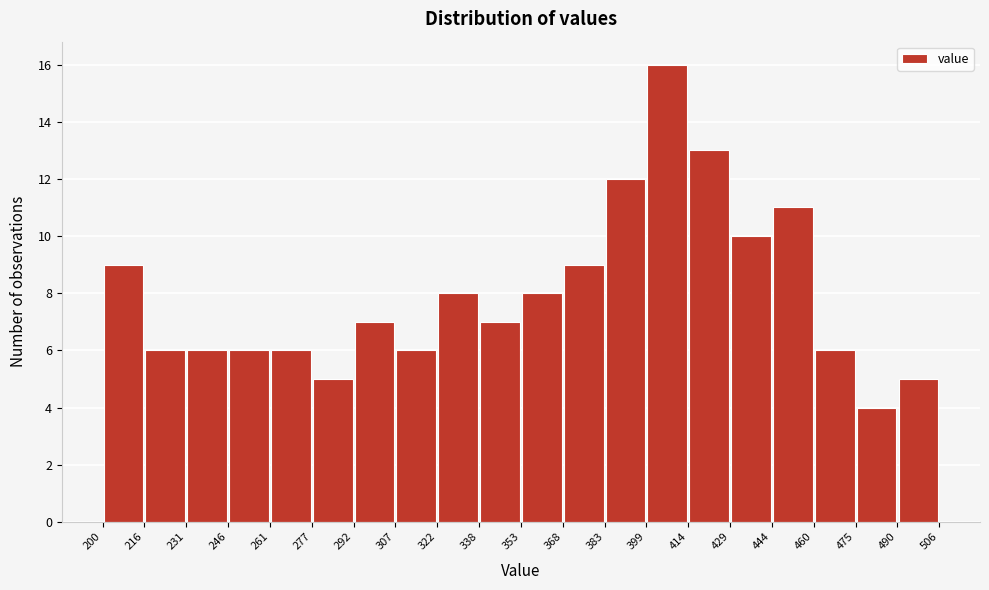

Reading left to right, transcribe this chart: for each bar, give the range it covers on the x-axis and its height. The values are not printed on the chart, so give them approximately, as read against the axis.

200 to 216: 9
216 to 231: 6
231 to 246: 6
246 to 261: 6
261 to 277: 6
277 to 292: 5
292 to 307: 7
307 to 322: 6
322 to 338: 8
338 to 353: 7
353 to 368: 8
368 to 383: 9
383 to 399: 12
399 to 414: 16
414 to 429: 13
429 to 444: 10
444 to 460: 11
460 to 475: 6
475 to 490: 4
490 to 506: 5